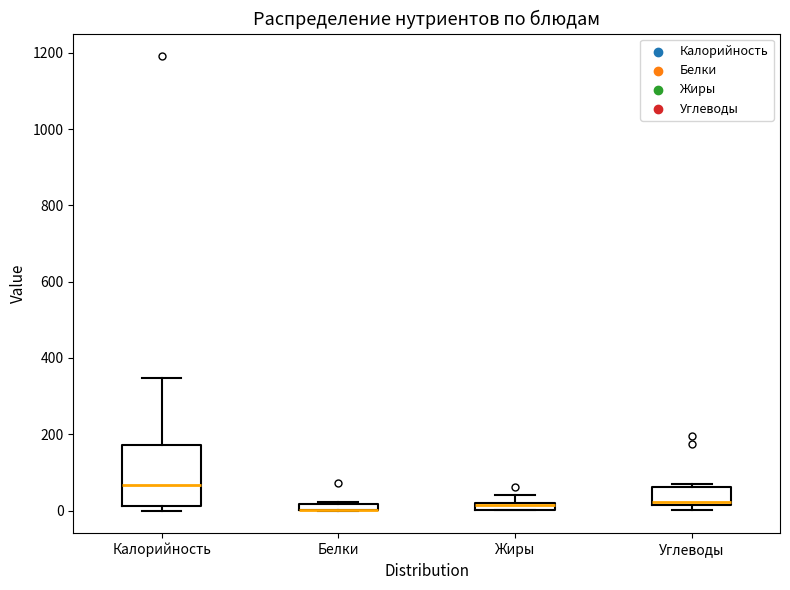

Where is the lower edge of the box for Белки on the y-axis? The values are not printed on the chart, so give them approximately, as read against the axis.

0